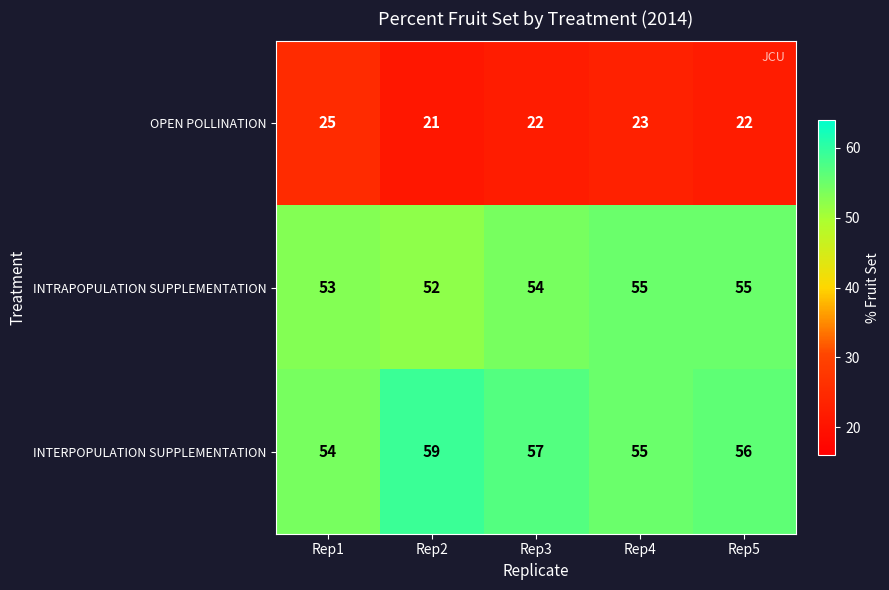

The OPEN POLLINATION series shows 9 at Rep3. True or false?

False